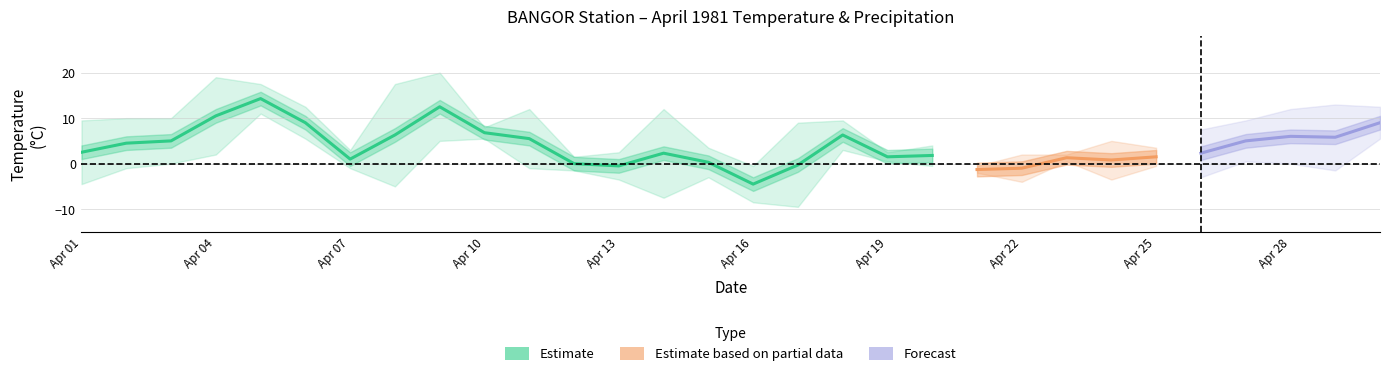

At which category is the sum across all series the highest?

1981-04-05